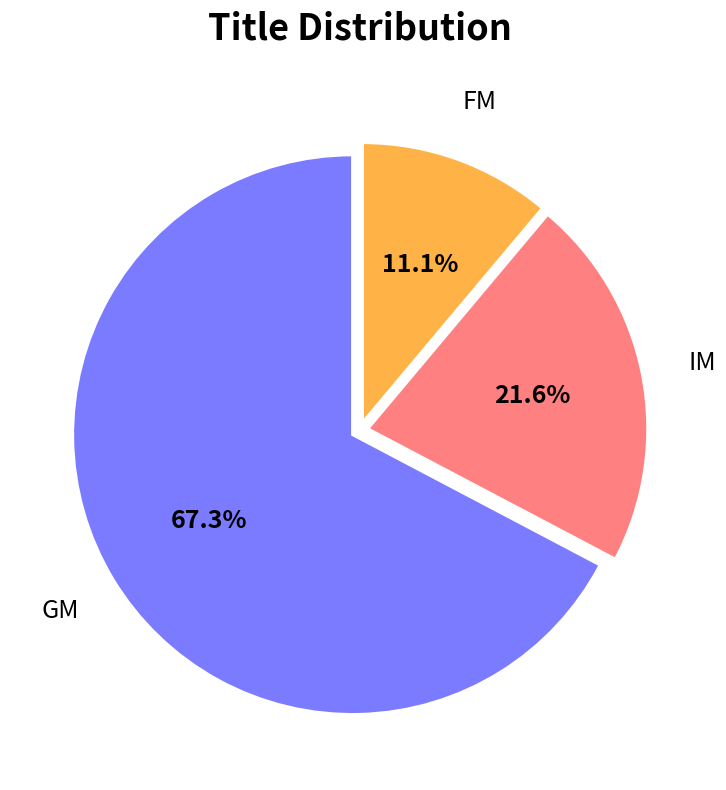

To the nearest percent, what is the difference between the largest and smallest slice percentages?

56%